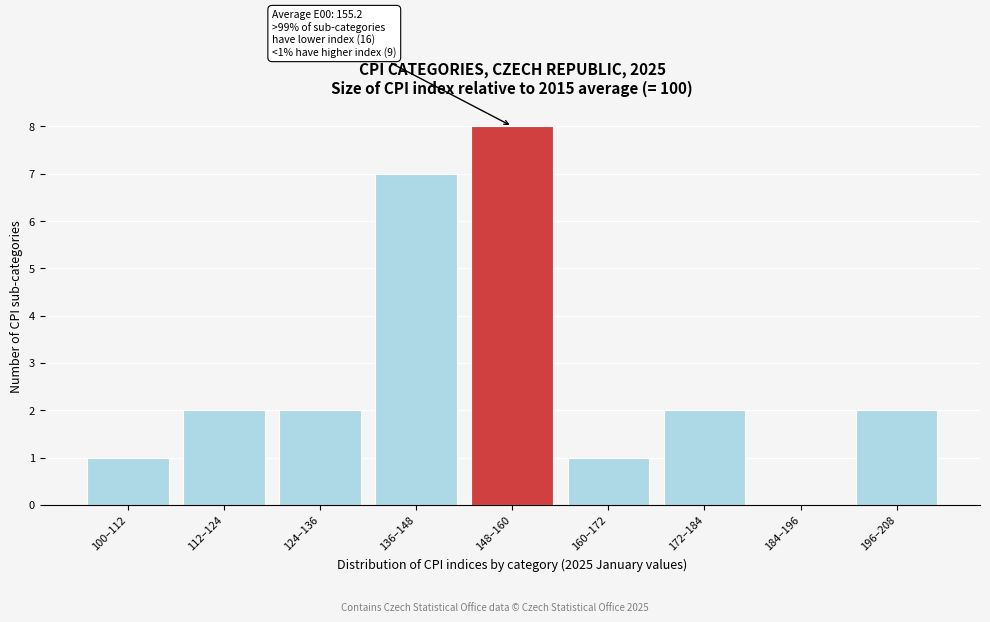

Reading left to right, what are all the values shown in this chart?

100–112=1	112–124=2	124–136=2	136–148=7	148–160=8	160–172=1	172–184=2	184–196=0	196–208=2